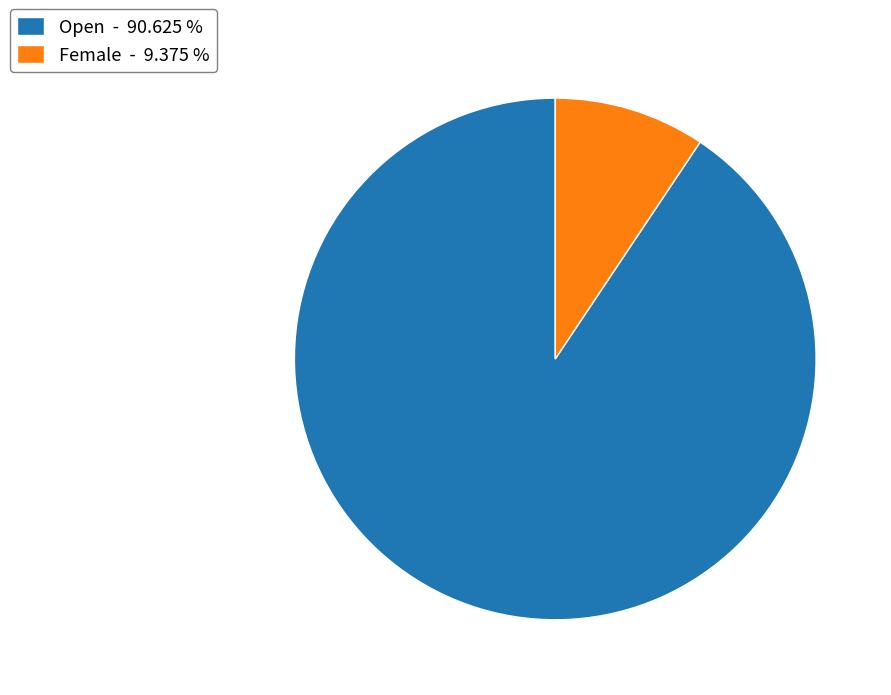

Which has a higher value, Female - 9.375 % or Open - 90.625 %?

Open - 90.625 %